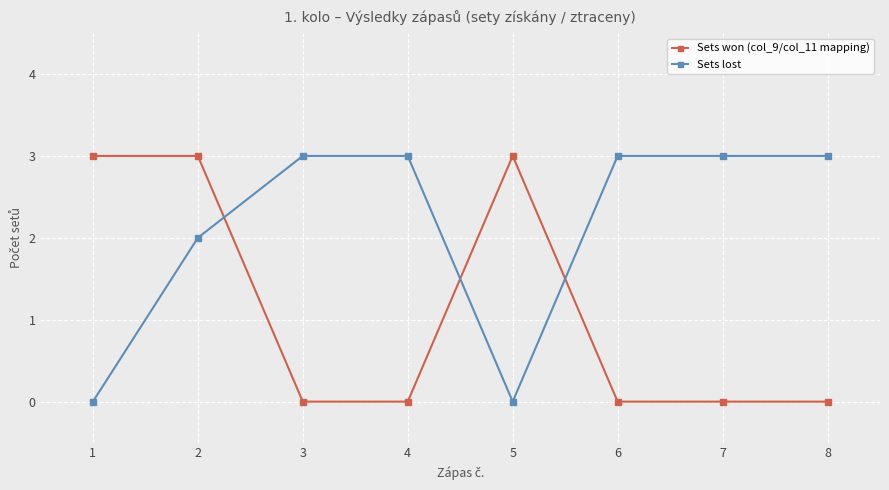

True or false: Sets won (col_9/col_11 mapping) has more than 2 points higher than both neighbors.

False